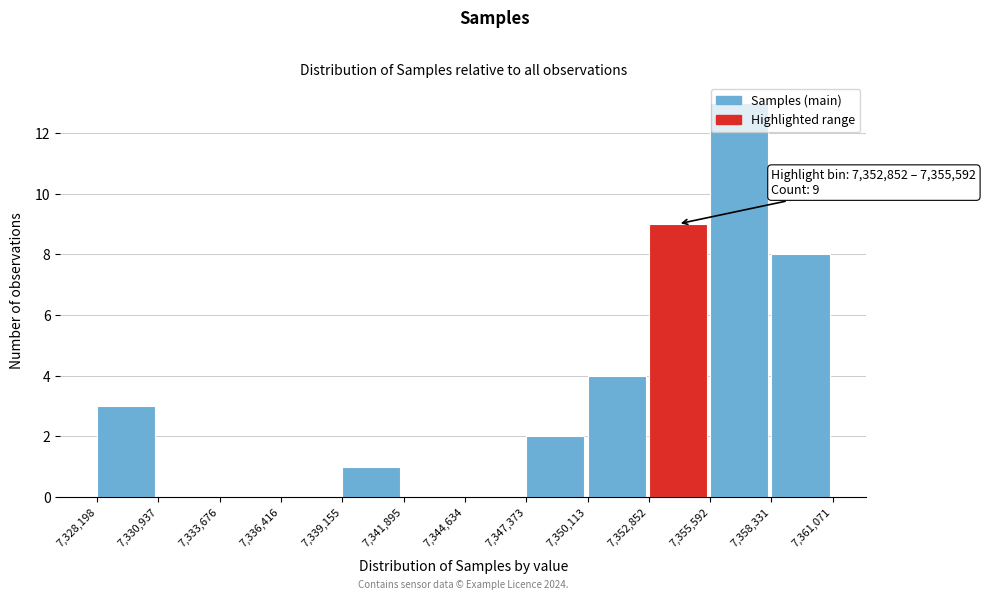

Which range on the x-axis has the tallest bar?

7,355,592 to 7,358,331